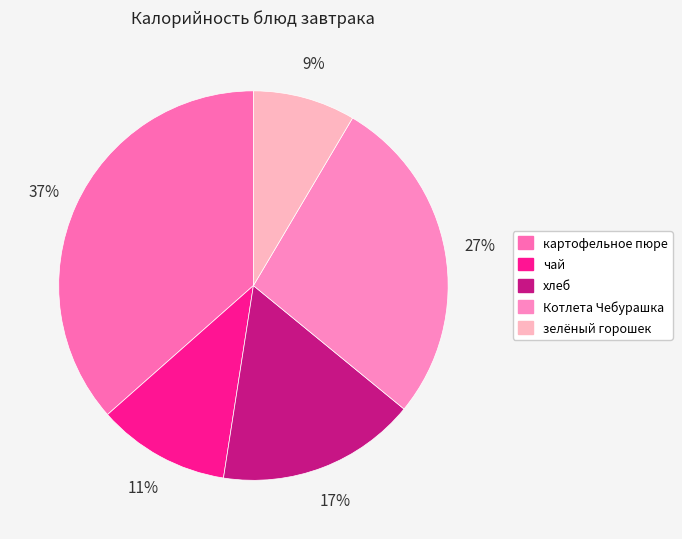

Which category has the smallest portion of the pie?

зелёный горошек